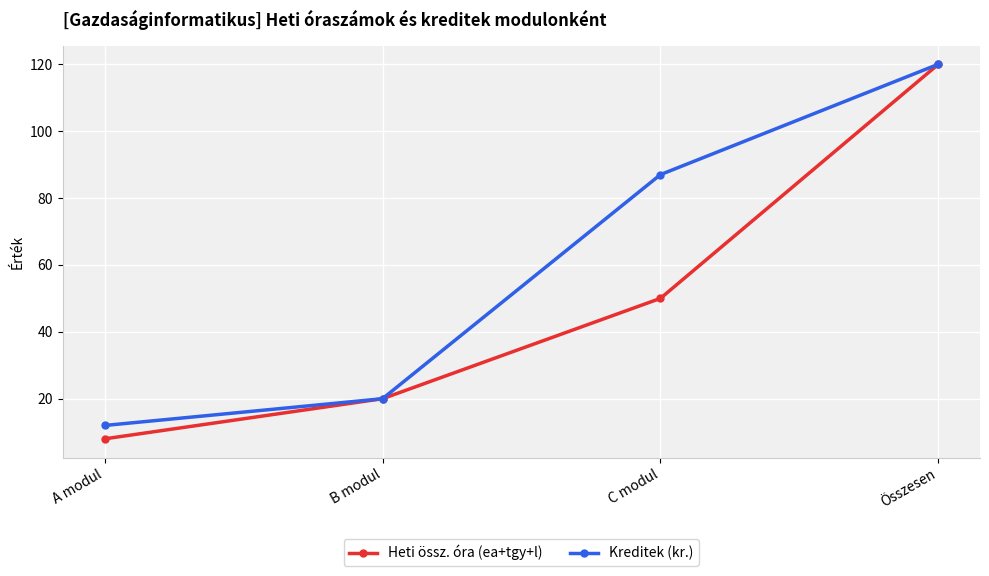

At which category is the sum across all series the highest?

Összesen